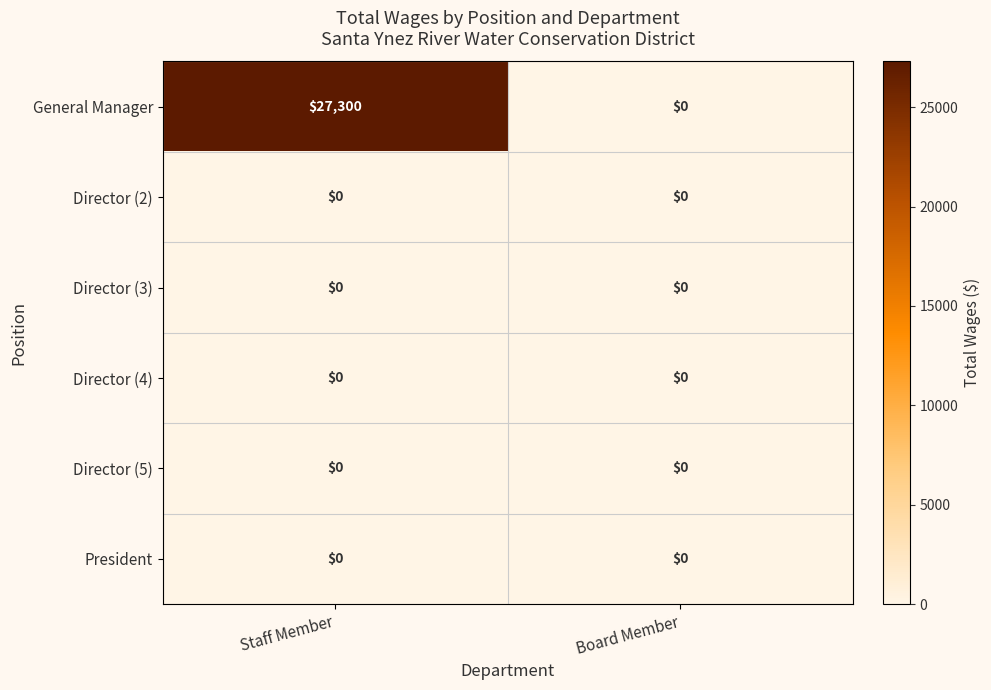

Which series changed the most between Staff Member and Board Member?

General Manager